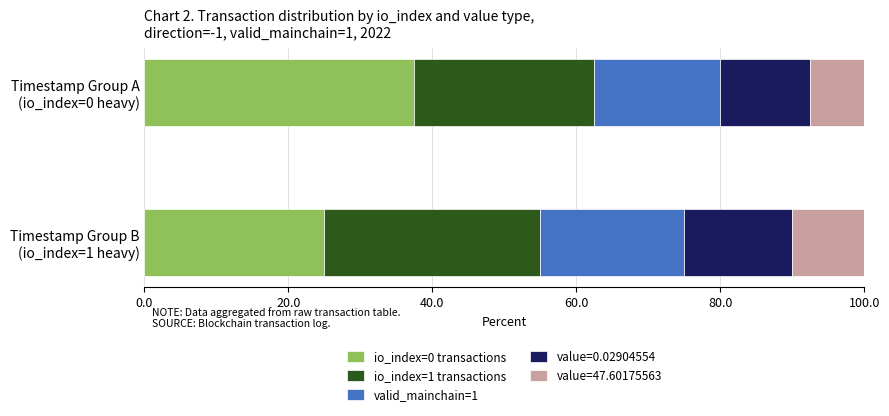

What is the highest value of the io_index=0 transactions series?

37.5